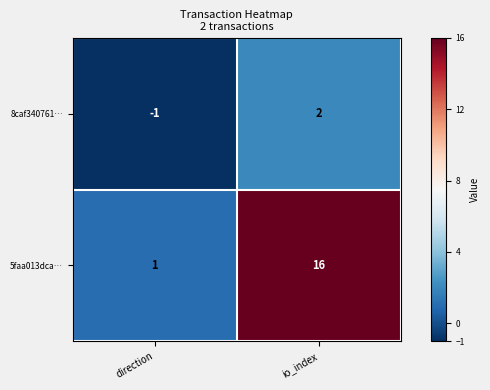

How many categories are shown in the chart?

2